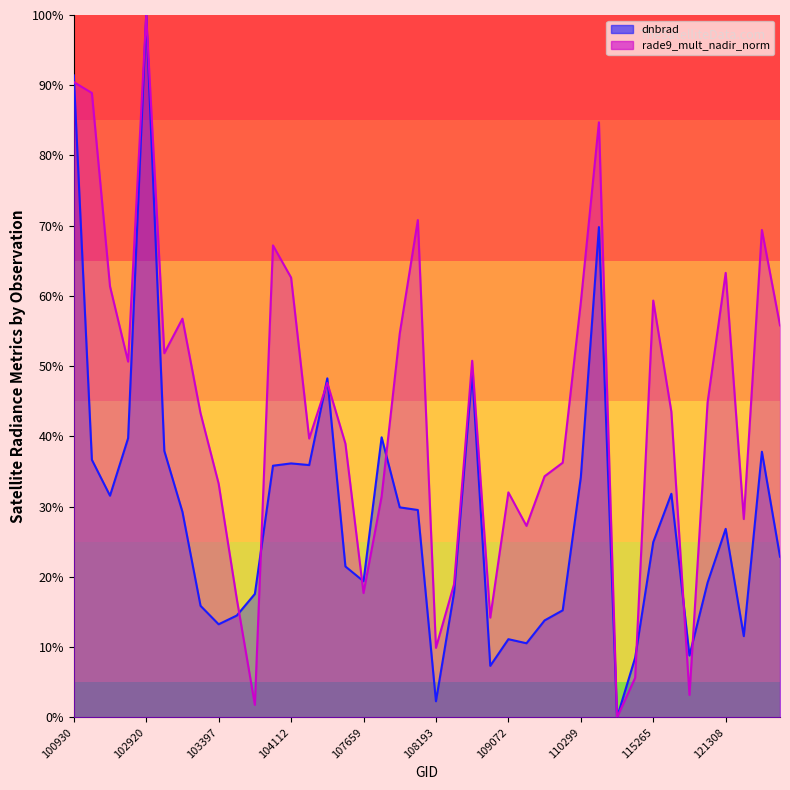

What is the value of the dnbrad point at the 32nd from the left?

0.1